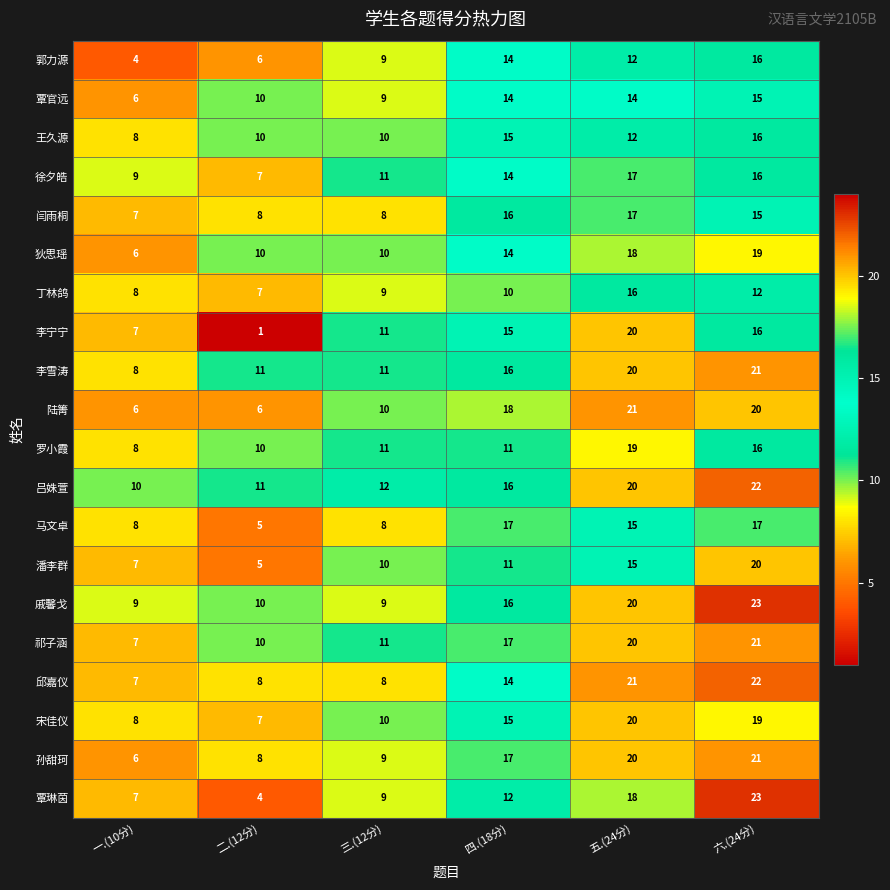

Which series changed the most between 三.(12分) and 四.(18分)?

马文卓